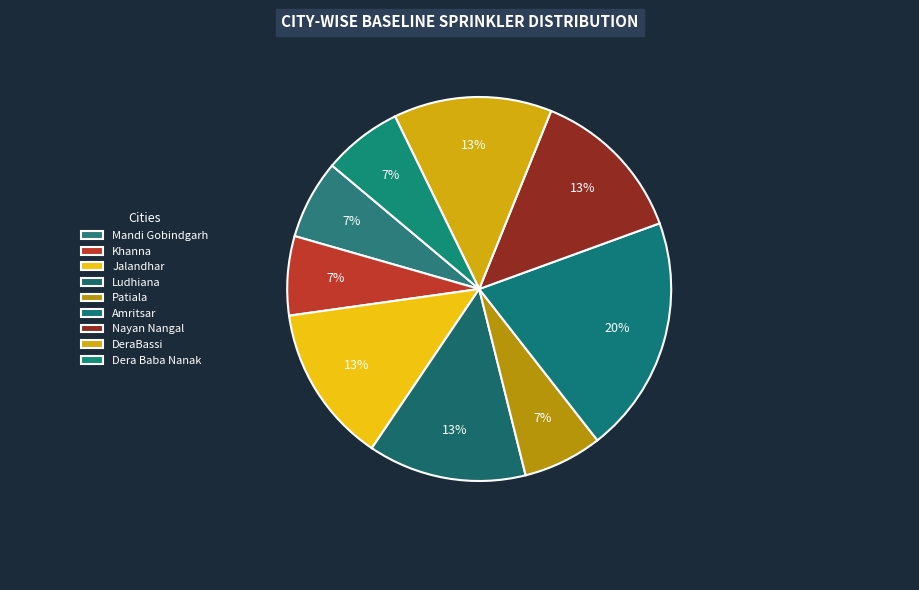

How many segments does this pie chart have?

9